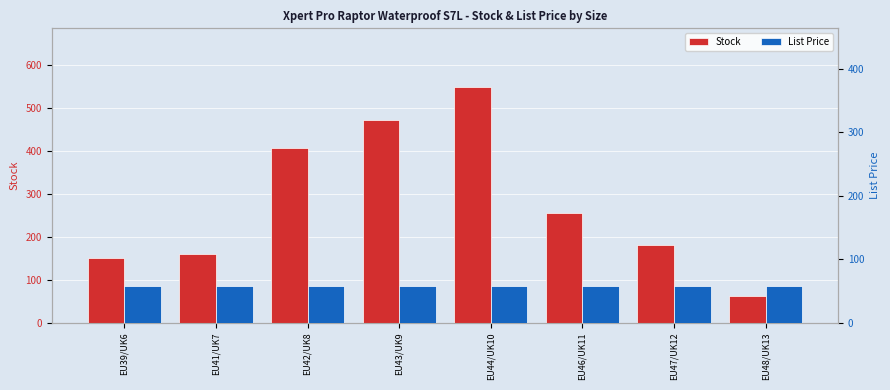

Is the value of Stock at EU41/UK7 greater than the value of List Price at EU42/UK8?

Yes